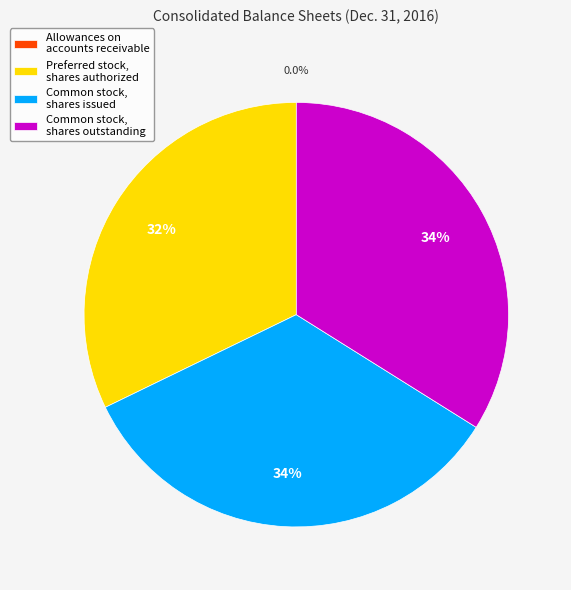

Does Preferred stock, shares authorized account for over 50% of the chart?

No